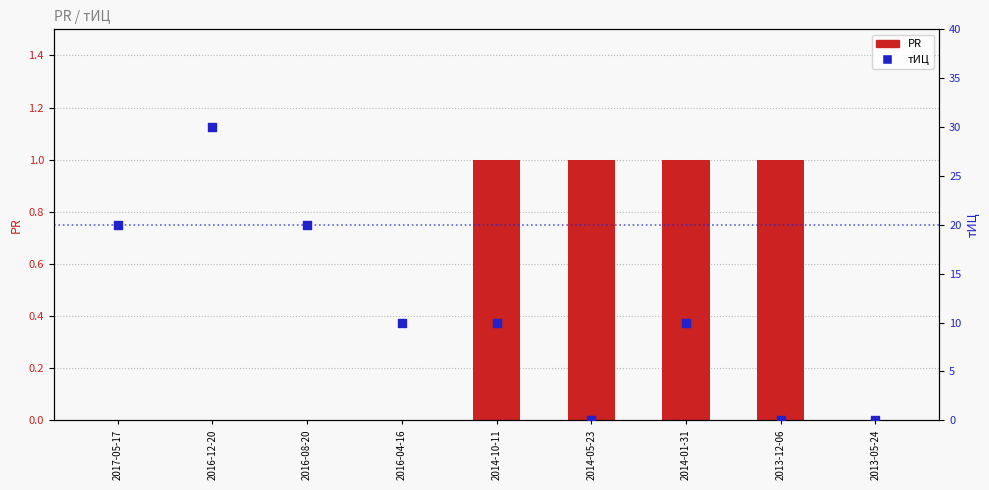

At which category is the sum across all series the highest?

2016-12-20